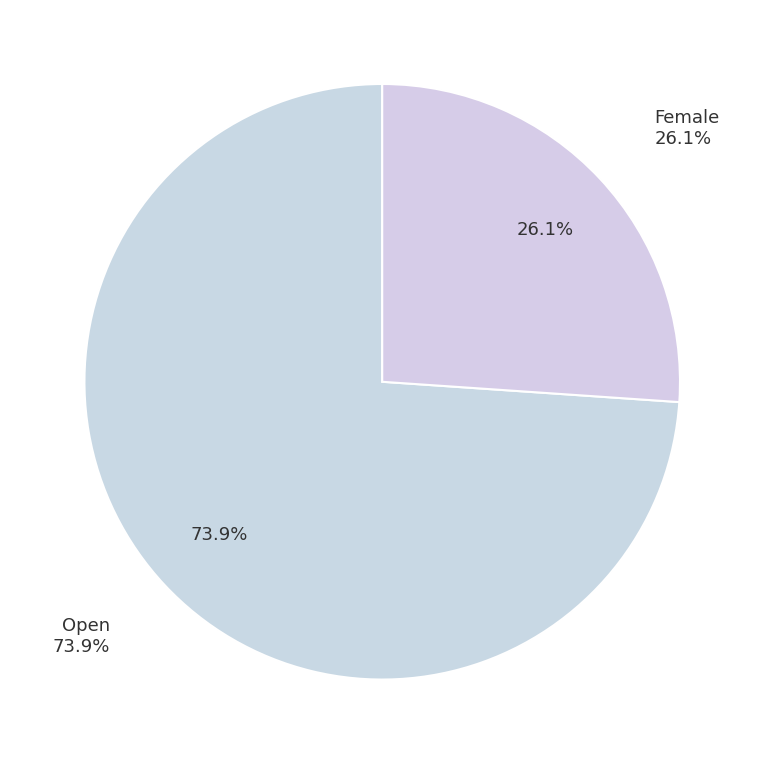

Is it true that Female is 26% of the pie?

True